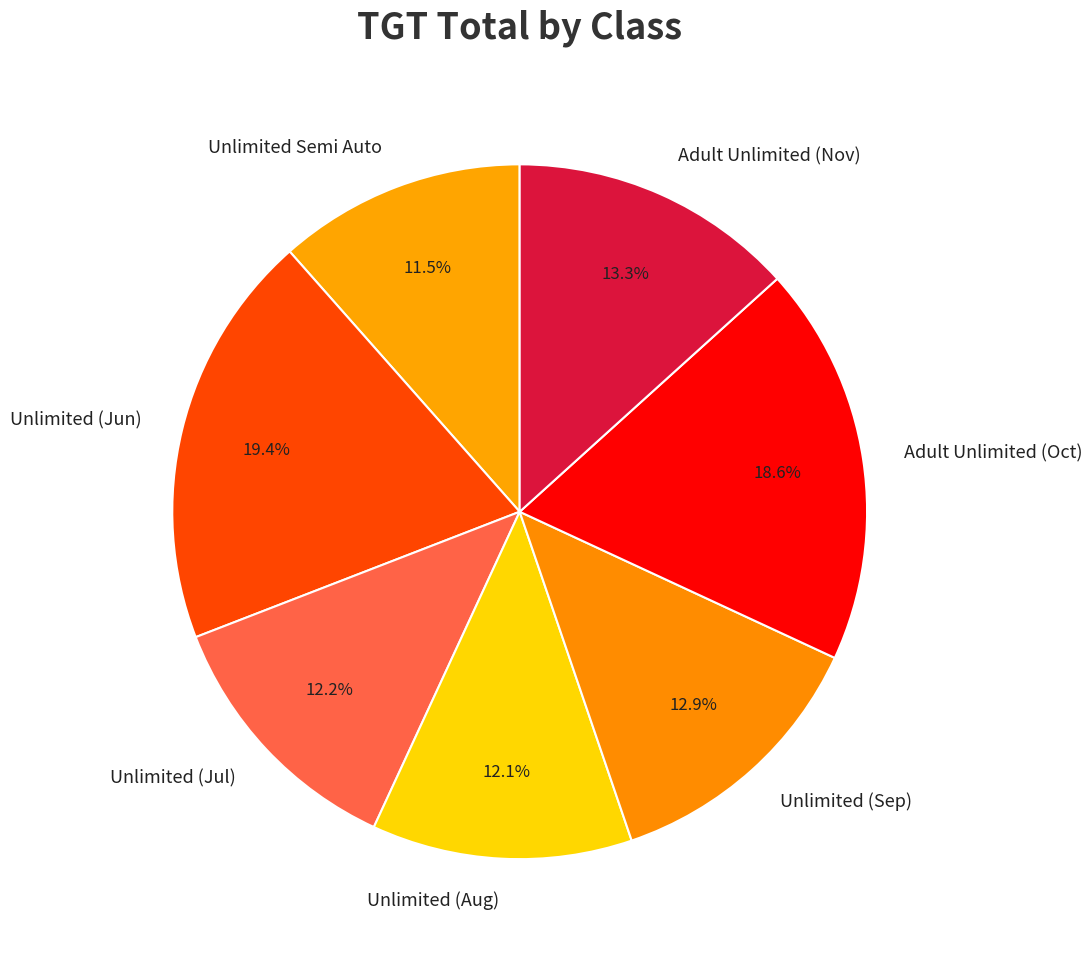

Combined, do Unlimited (Jun) and Adult Unlimited (Oct) account for over 50%?

No